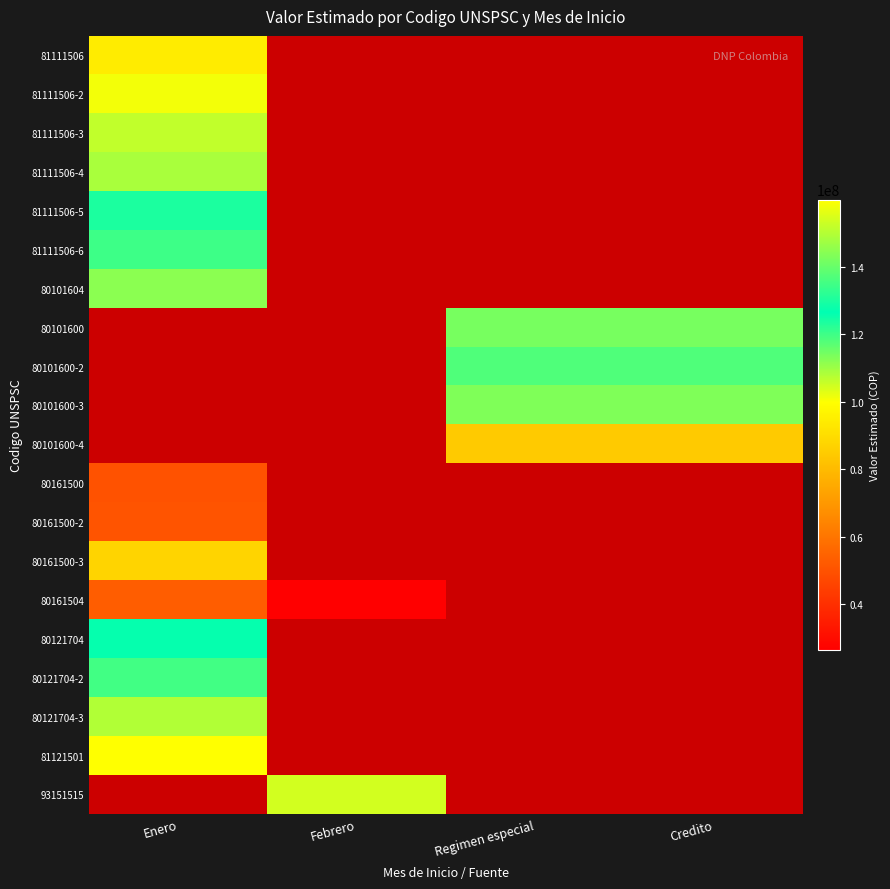

Count the number of categories in the chart.

4